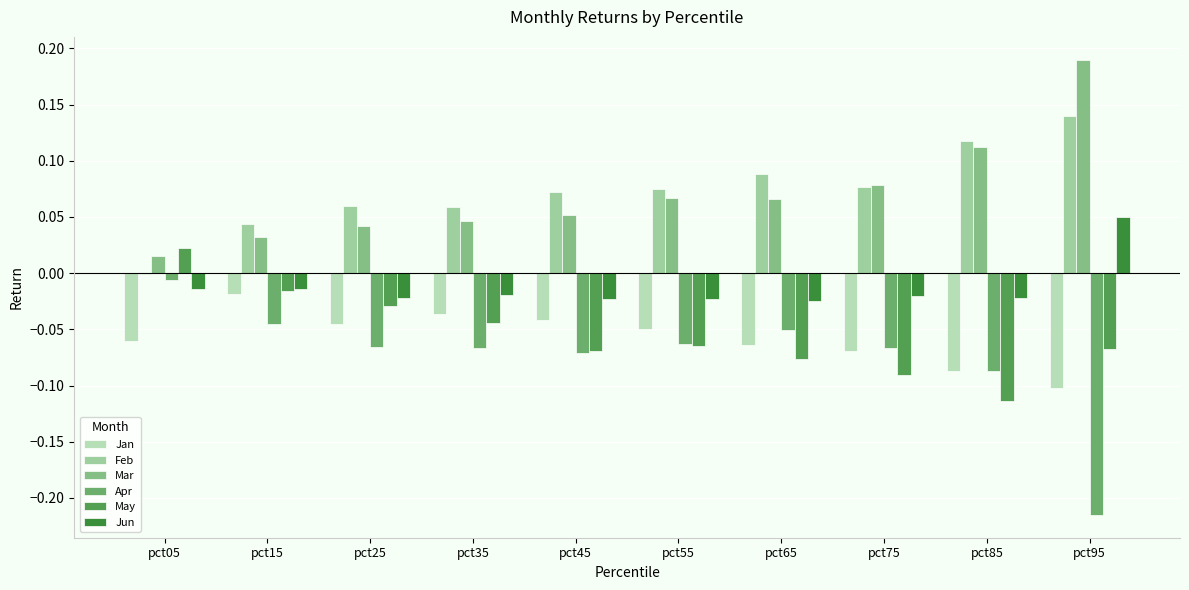

What is the total value across all series at pct85?

-0.1